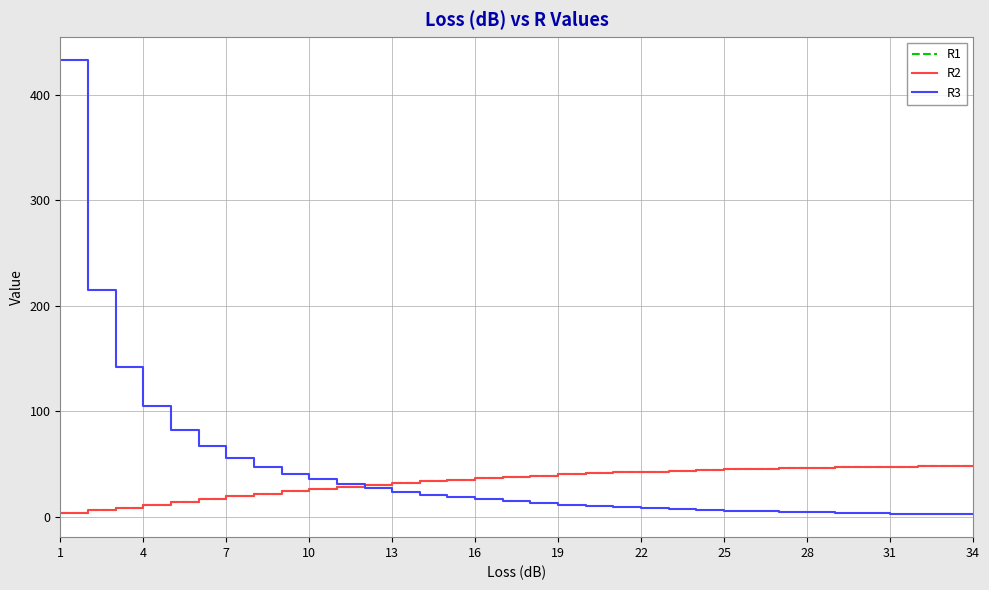

Is this an area chart (filled region under the line)?

No